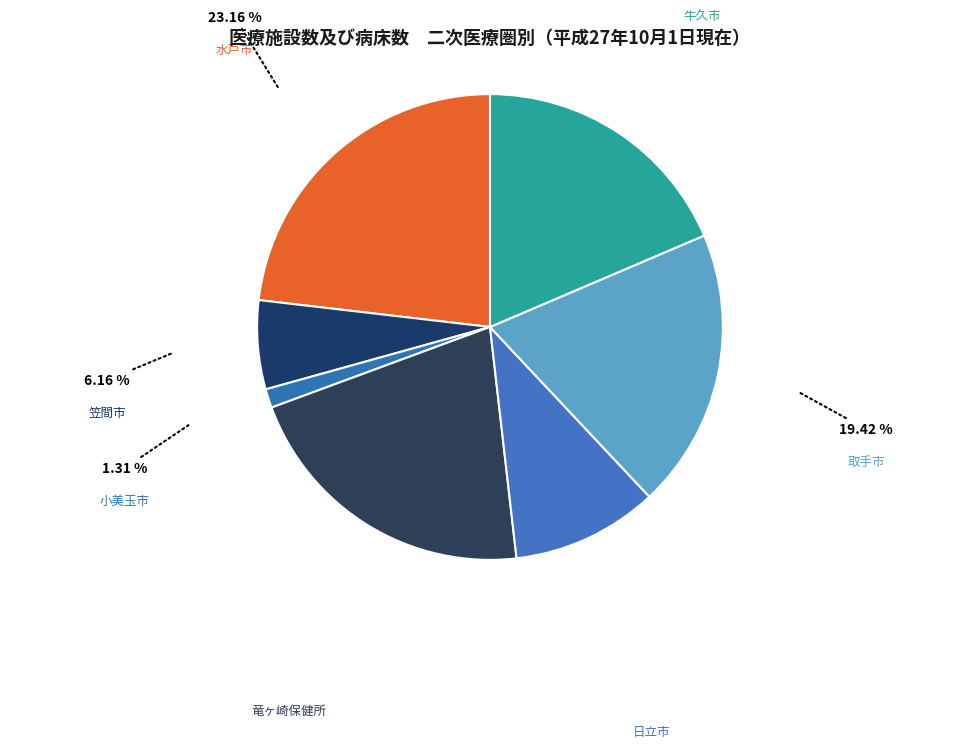

To the nearest percent, what is the average slice percentage?

14%